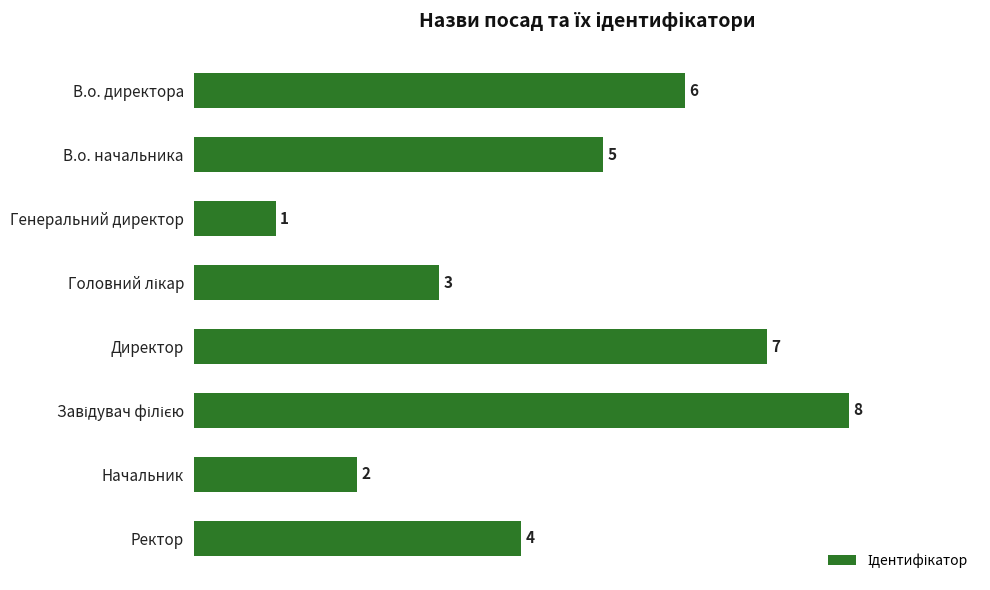

Between В.о. начальника and Генеральний директор, which is larger?

В.о. начальника